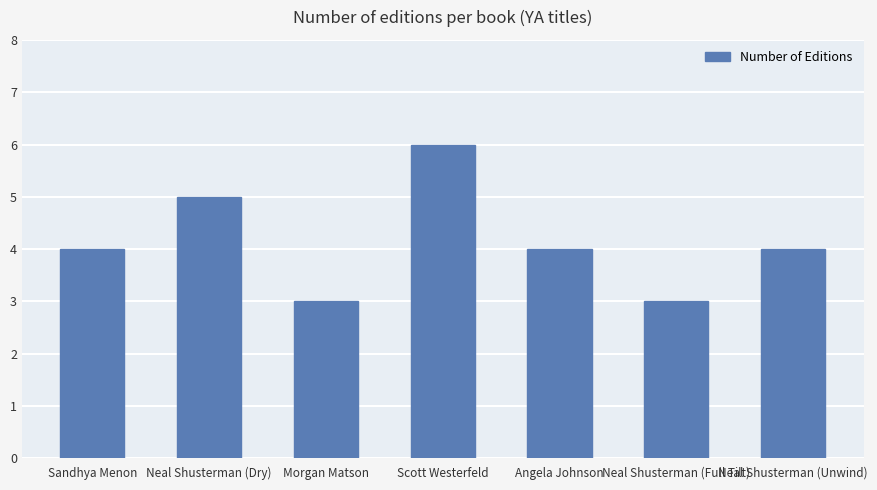

How many values are between 3 and 5?

6